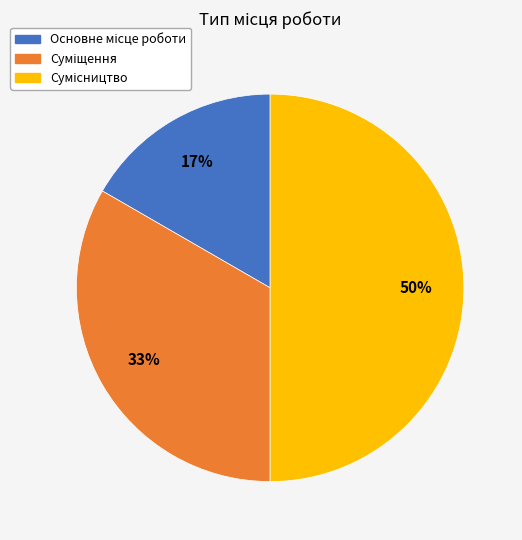

To the nearest percent, what is the difference between the largest and smallest slice percentages?

33%